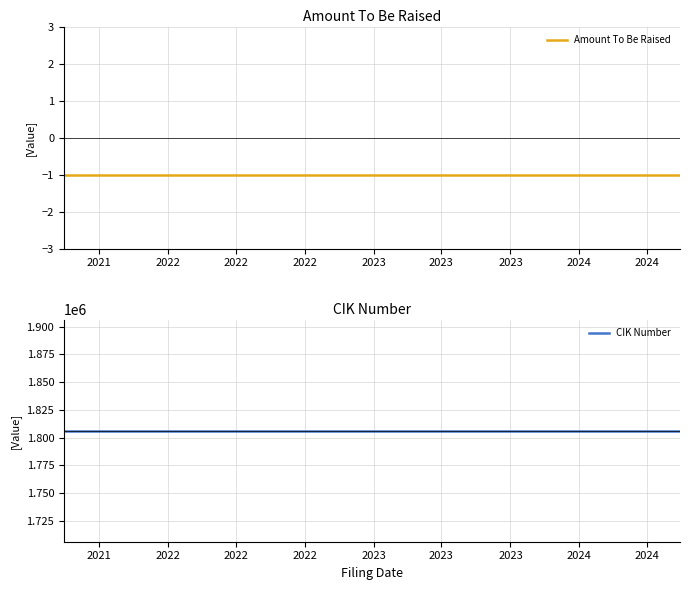

True or false: Amount To Be Raised and CIK Number intersect in this chart.

False